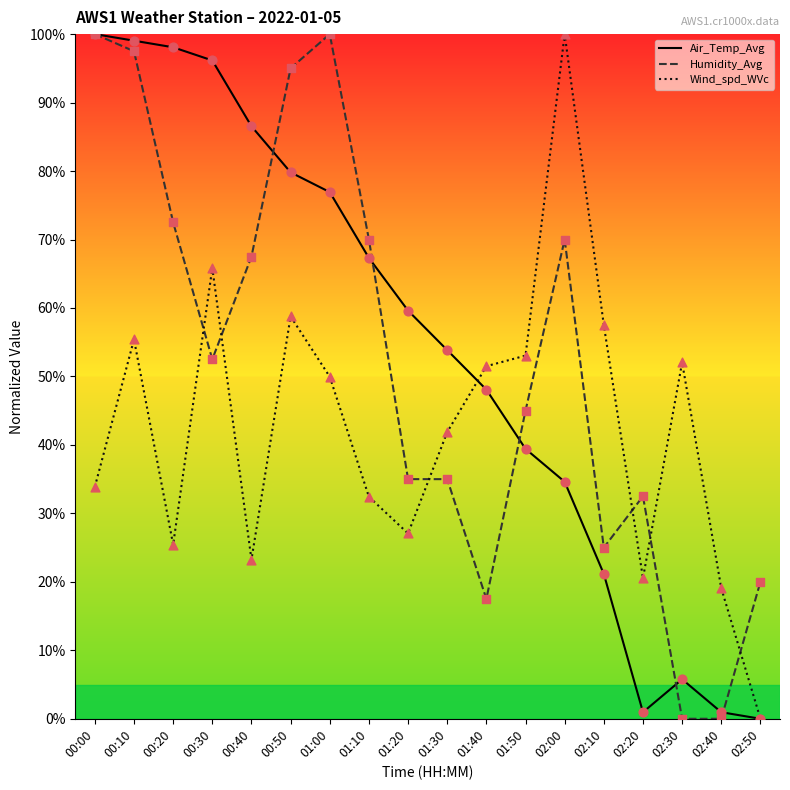

At which category is the sum across all series the highest?

00:10